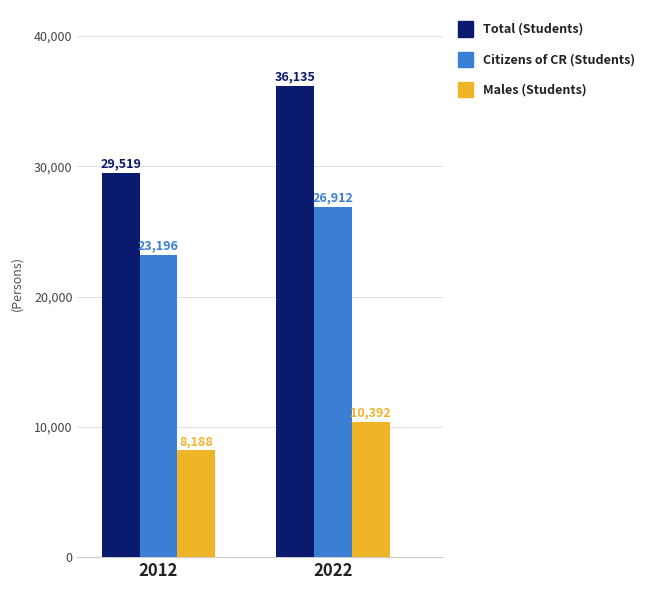

Which series has the largest total across all categories?

Total (Students)